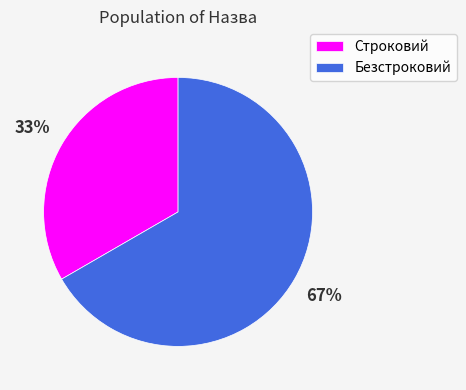

To the nearest percent, what is the combined percentage of Безстроковий and Строковий?

100%